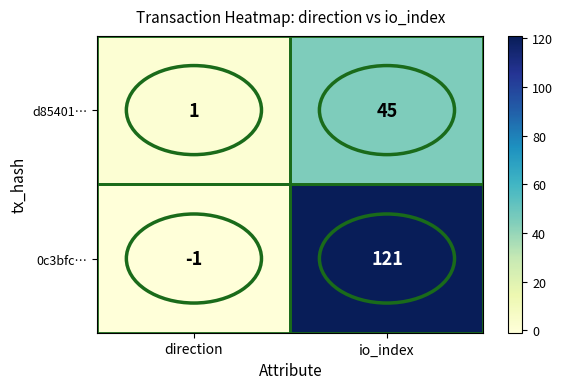

What is the maximum value for d85401…?

45